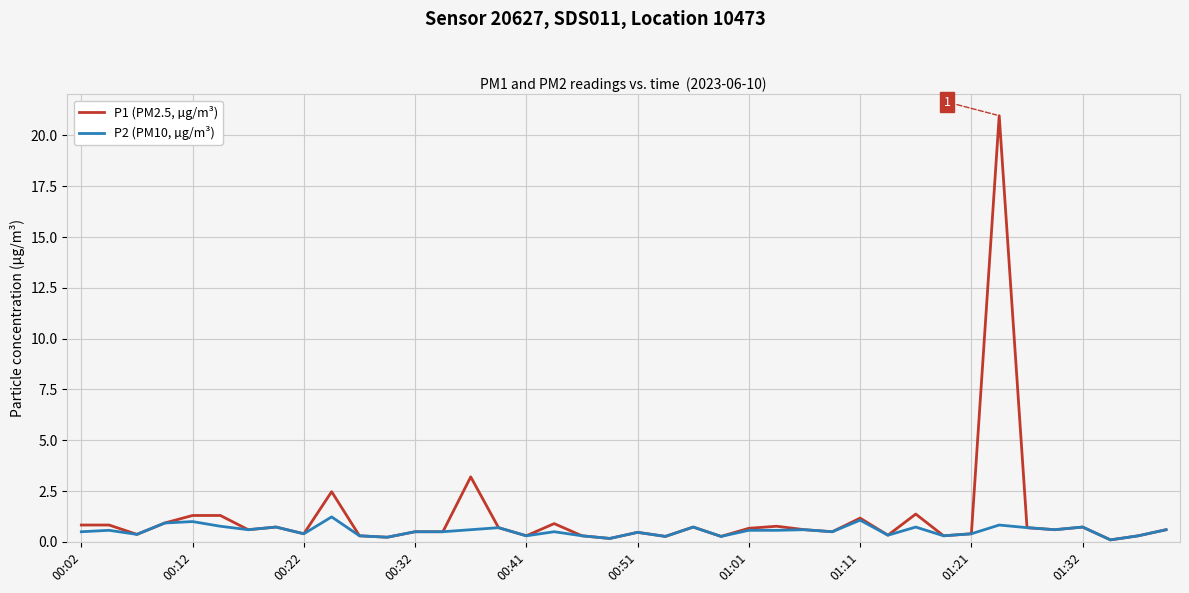

List the series in order of their overall mean, highest first.

P1 (PM2.5, µg/m³), P2 (PM10, µg/m³)